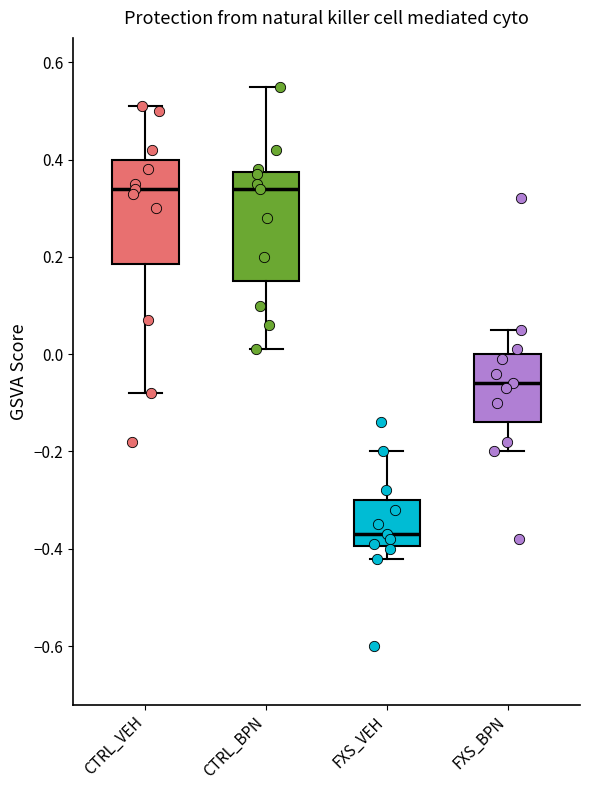

Which box's median line is the lowest?

FXS_VEH